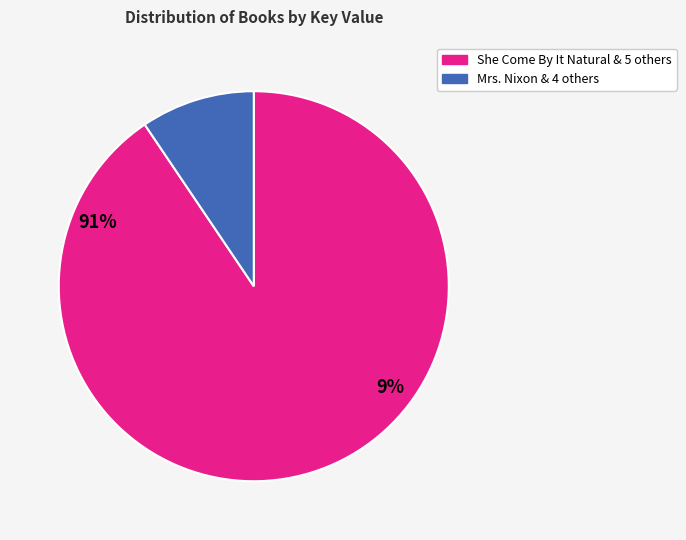

Is there any slice that represents more than half of the pie?

Yes